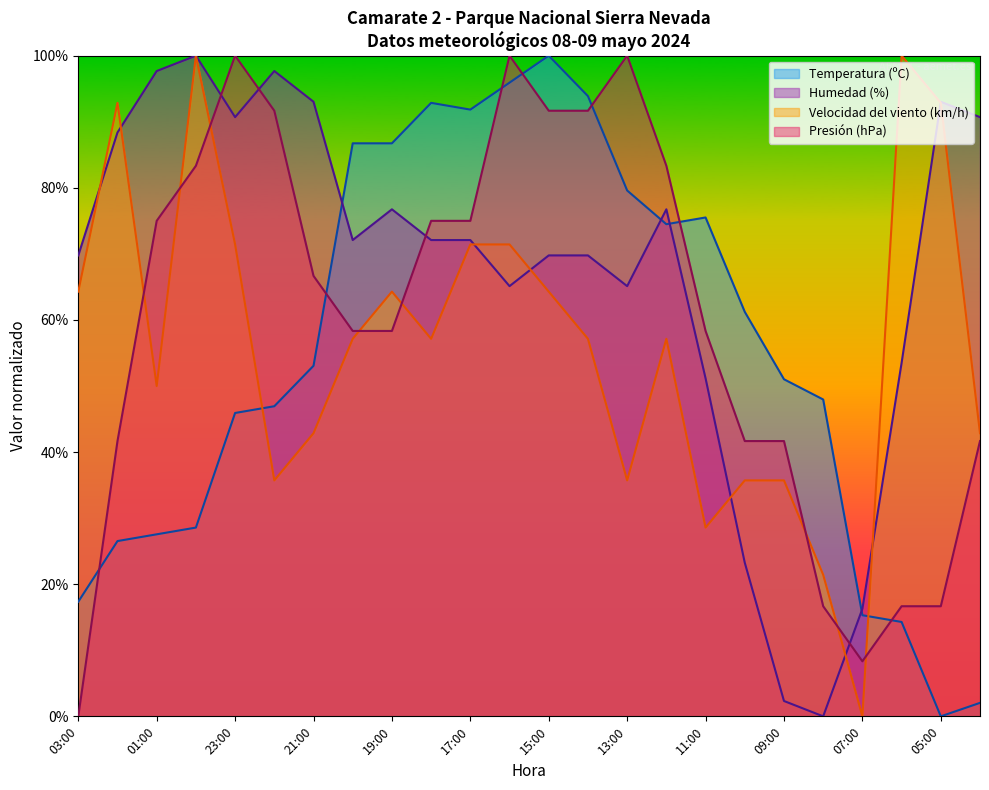

Does the chart display data point markers on the line(s)?

No